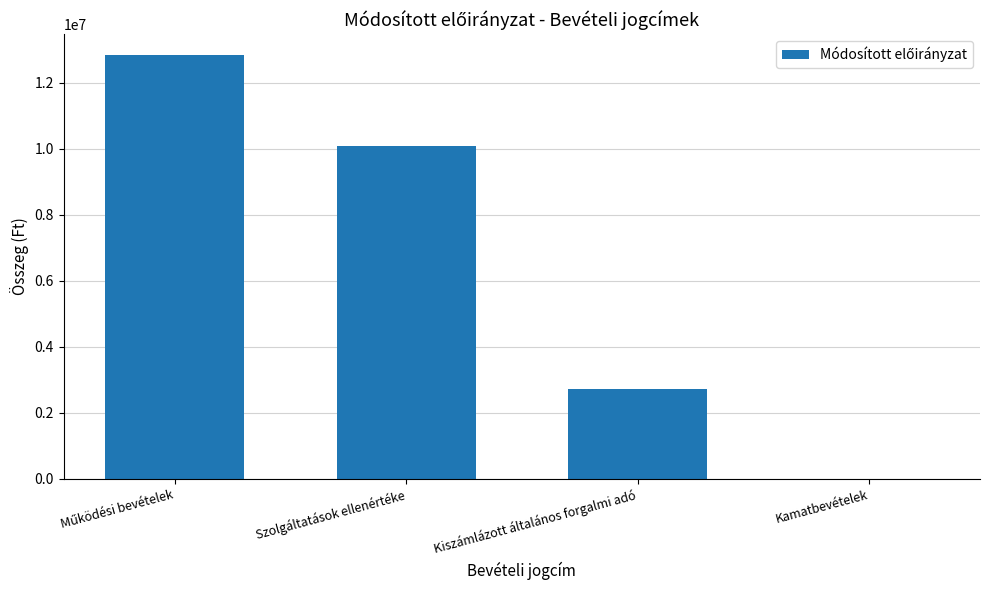

Which has a higher value, Szolgáltatások ellenértéke or Kamatbevételek?

Szolgáltatások ellenértéke